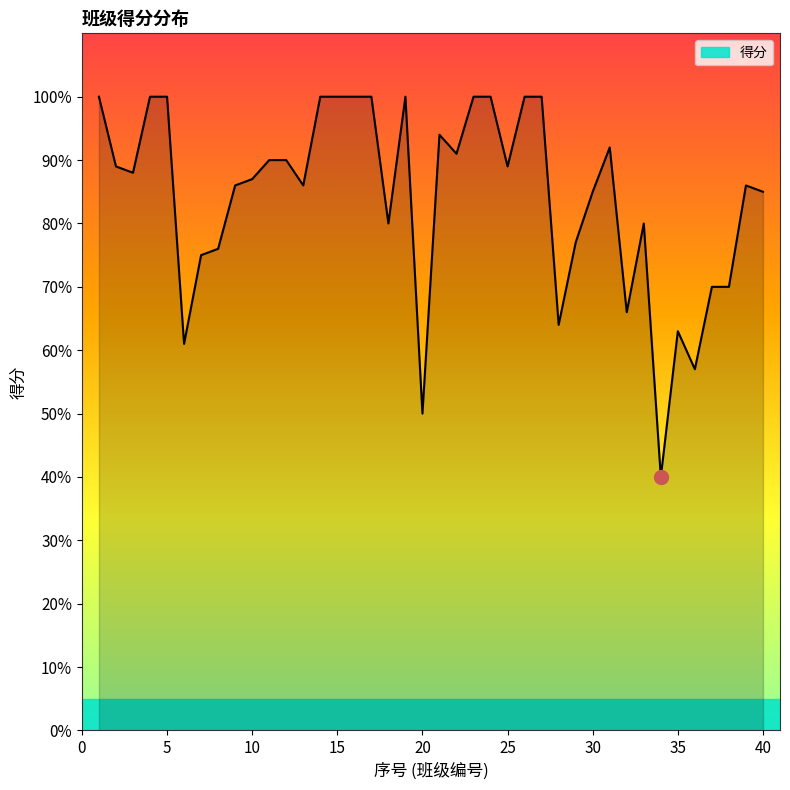

What is the smallest value displayed?

40